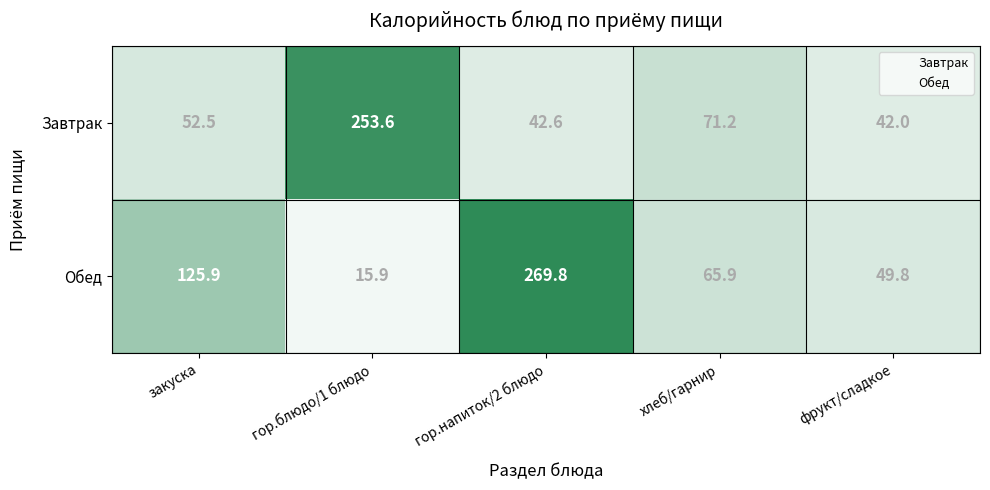

Which label corresponds to the largest value in the chart?

гор.напиток/2 блюдо